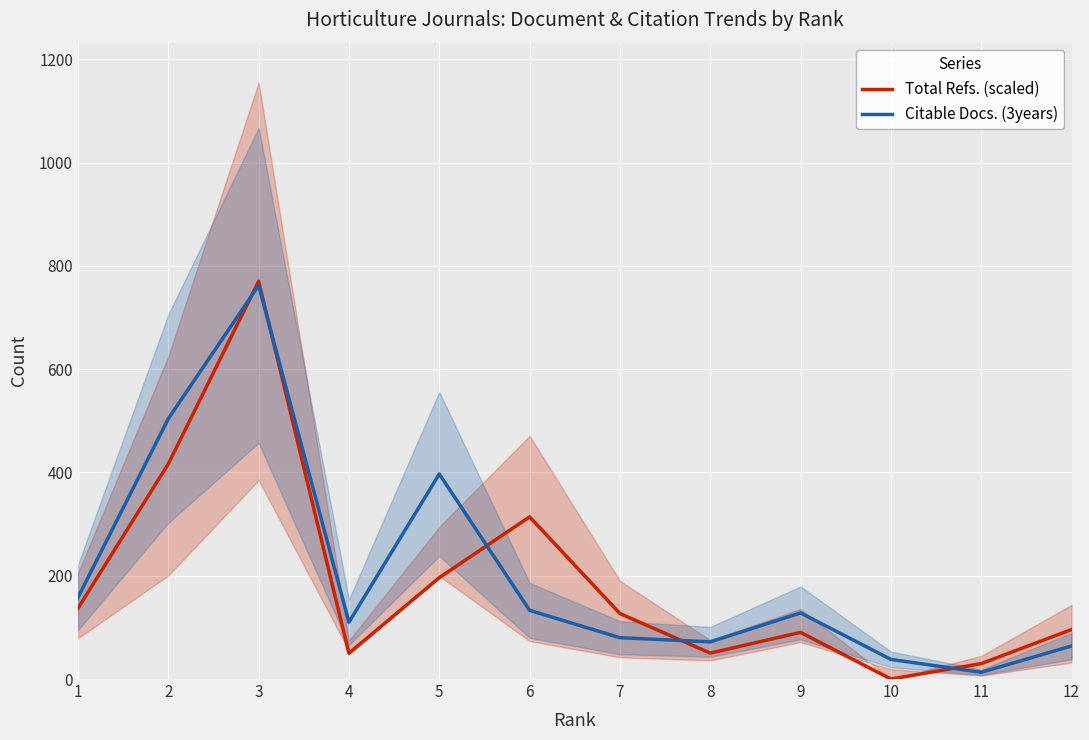

Rank the series by their average value, from lowest to highest.

Total Refs. (scaled), Citable Docs. (3years)